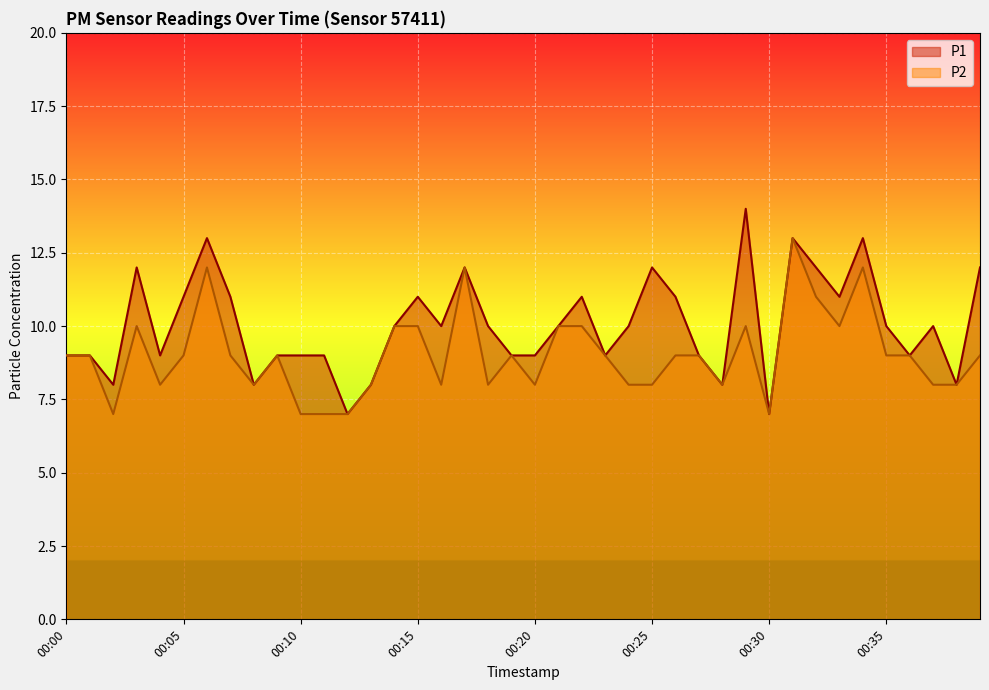

What are all the series names shown in the legend?

P1, P2